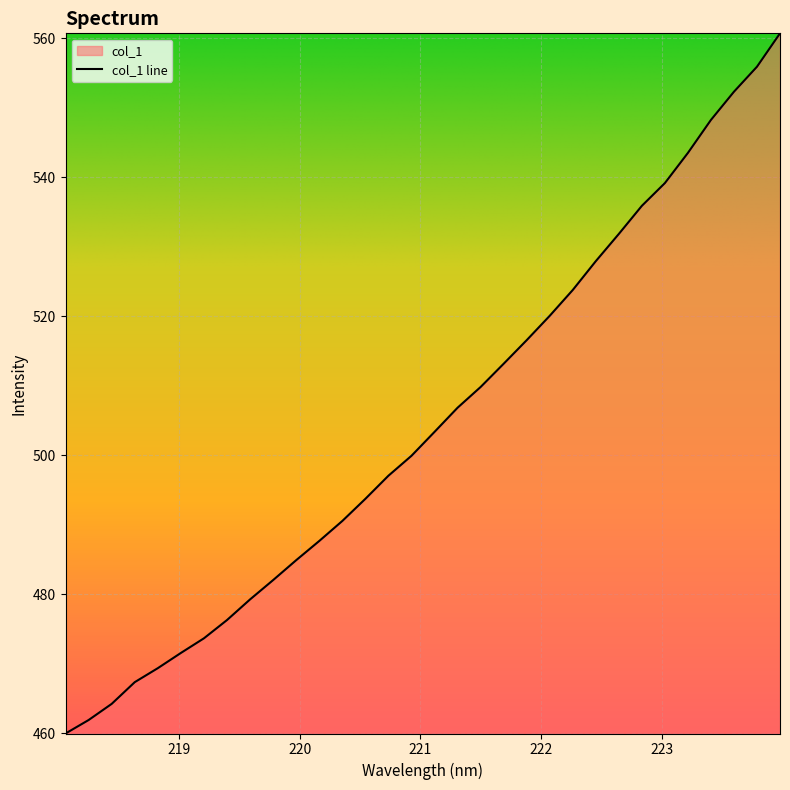

What is the value of the 16th point from the left?

499.9